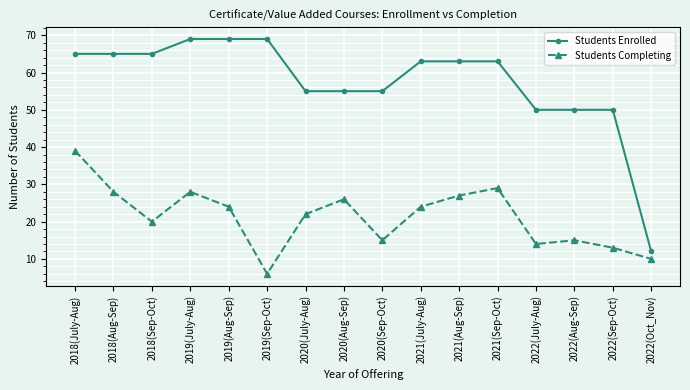

True or false: Students Enrolled and Students Completing cross at least once.

False